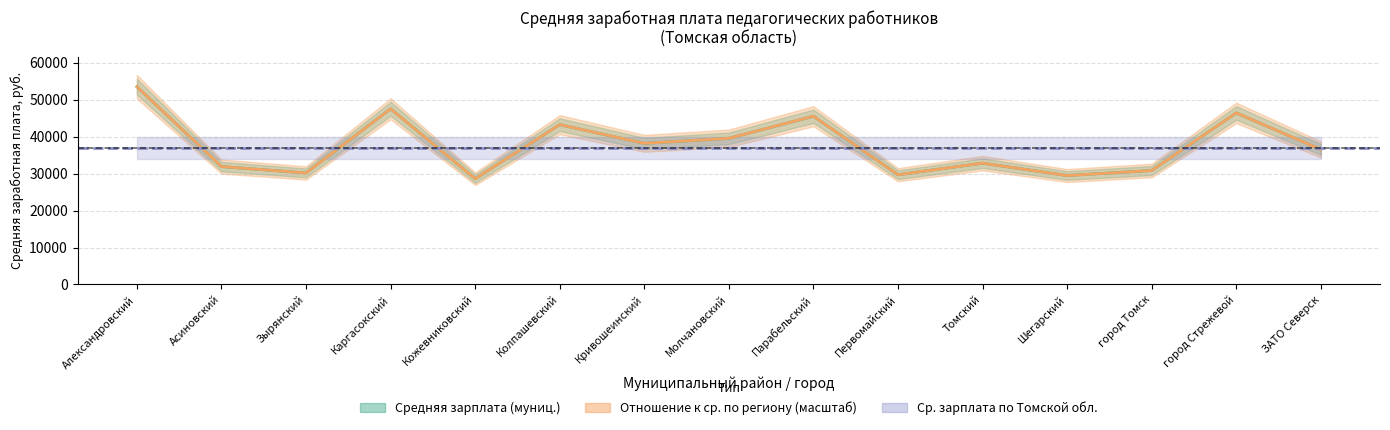

How many values in the Средняя зарплата (муниципальная) series exceed 36550?

8